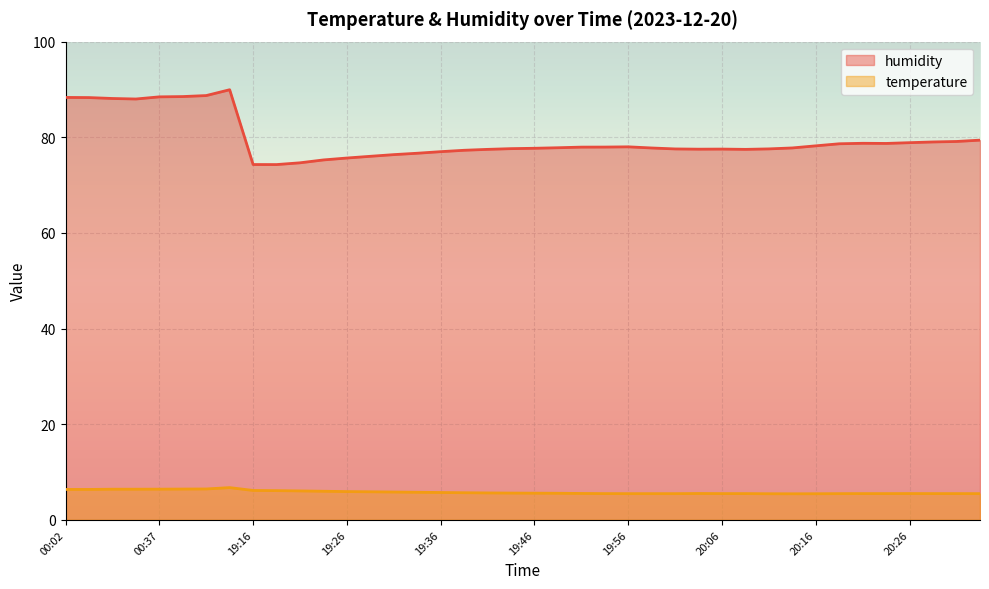

List the labels in order of temperature value, smallest first.

20:14, 20:11, 20:16, 19:56, 19:59, 20:01, 20:19, 20:34, 19:54, 20:06, 20:09, 20:21, 20:24, 20:29, 20:31, 20:26, 20:04, 19:51, 19:49, 19:46, 19:44, 19:41, 19:39, 19:36, 19:34, 19:31, 19:29, 19:26, 19:24, 19:21, 19:19, 19:16, 00:02, 00:06, 00:13, 00:21, 00:37, 00:41, 00:44, 01:04